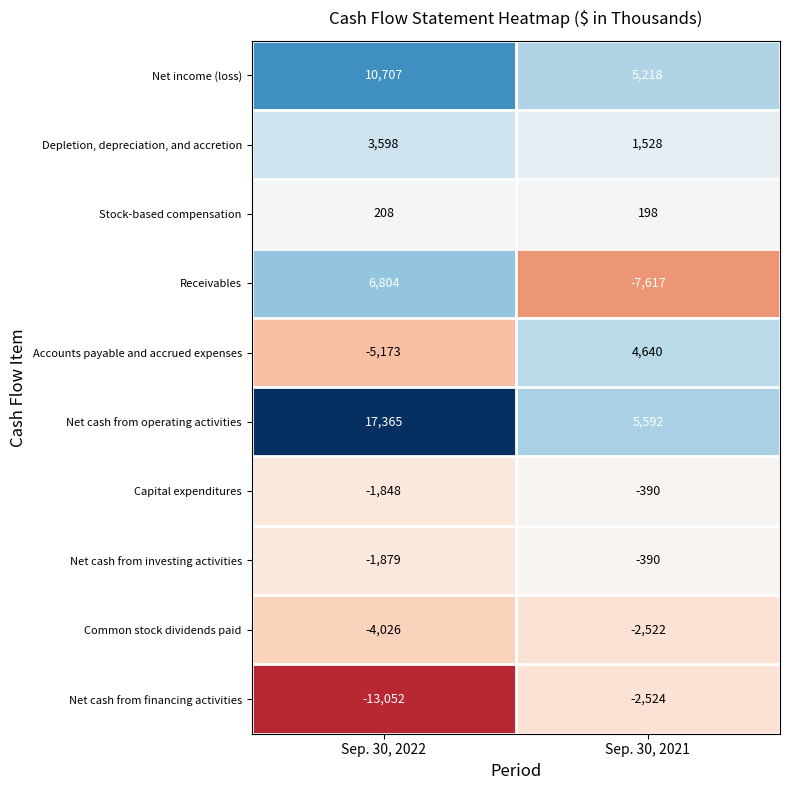

Which series changed the most between Sep. 30, 2022 and Sep. 30, 2021?

Receivables